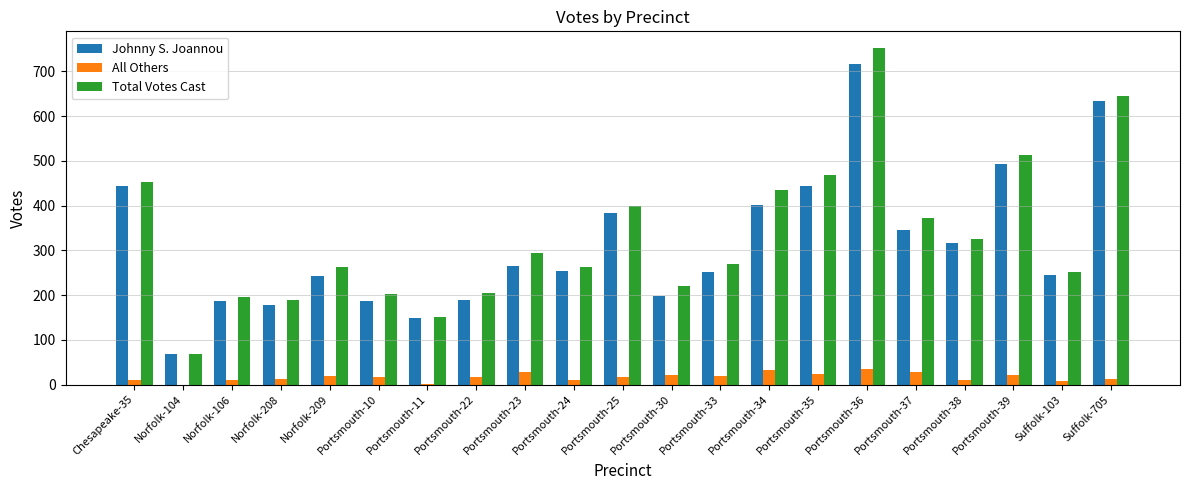

Which series has the largest range (max minus min)?

Total Votes Cast